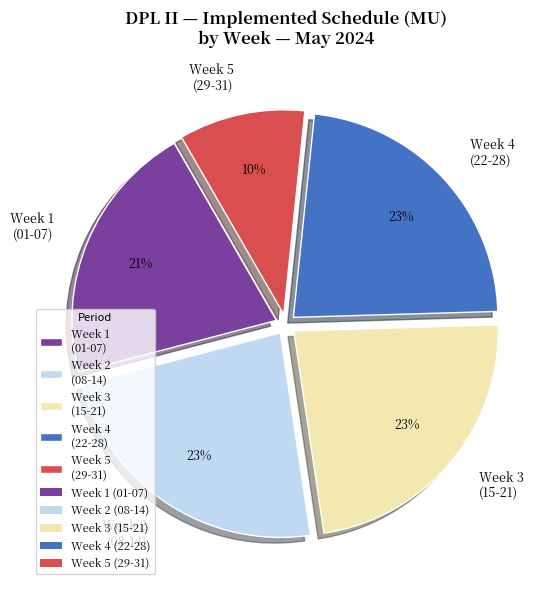

Combined, do Week 3 (15-21) and Week 1 (01-07) account for over 50%?

No